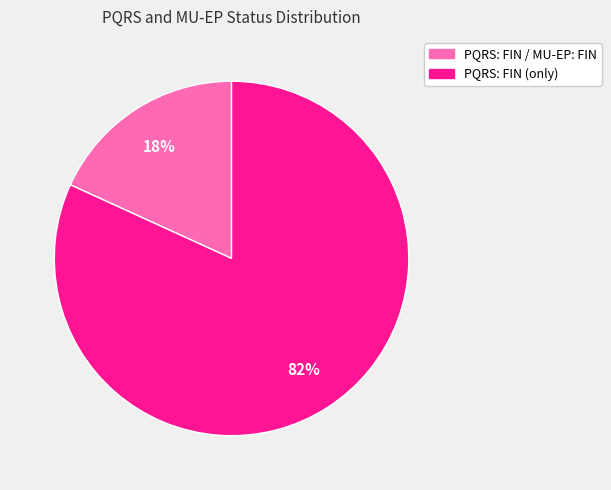

What percentage is the PQRS: FIN (only) slice, to the nearest percent?

82%